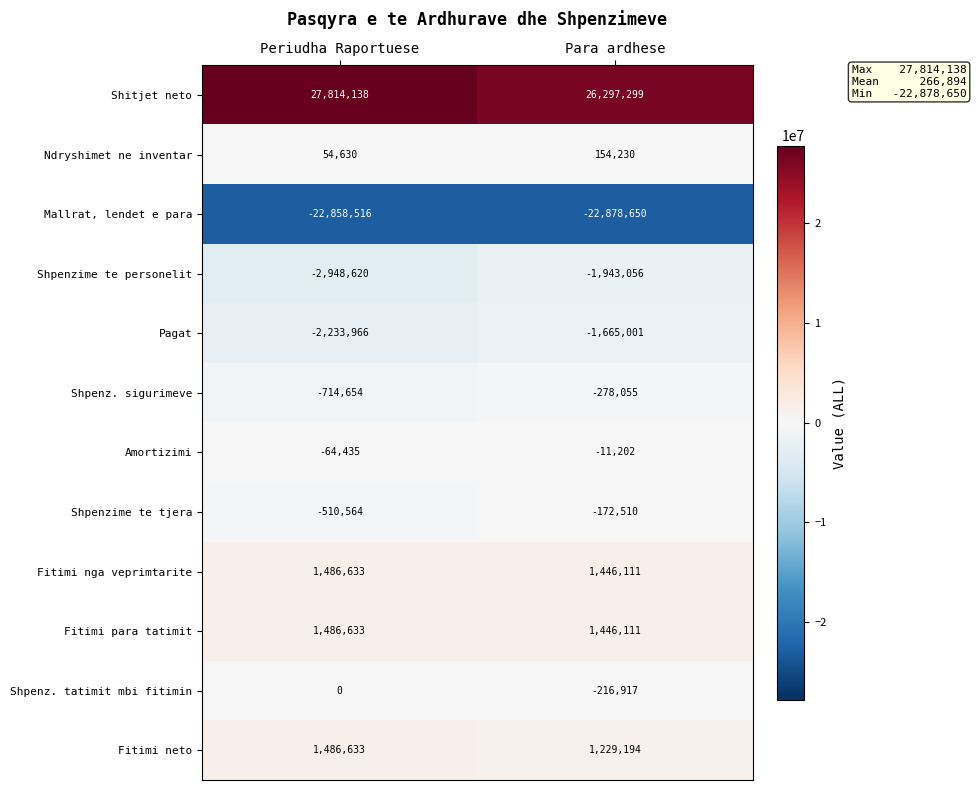

At how many categories does at least one series exceed 274036?

2